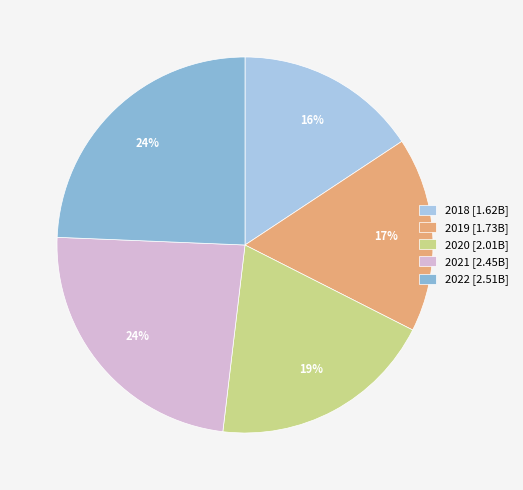

Is there any slice that represents more than half of the pie?

No